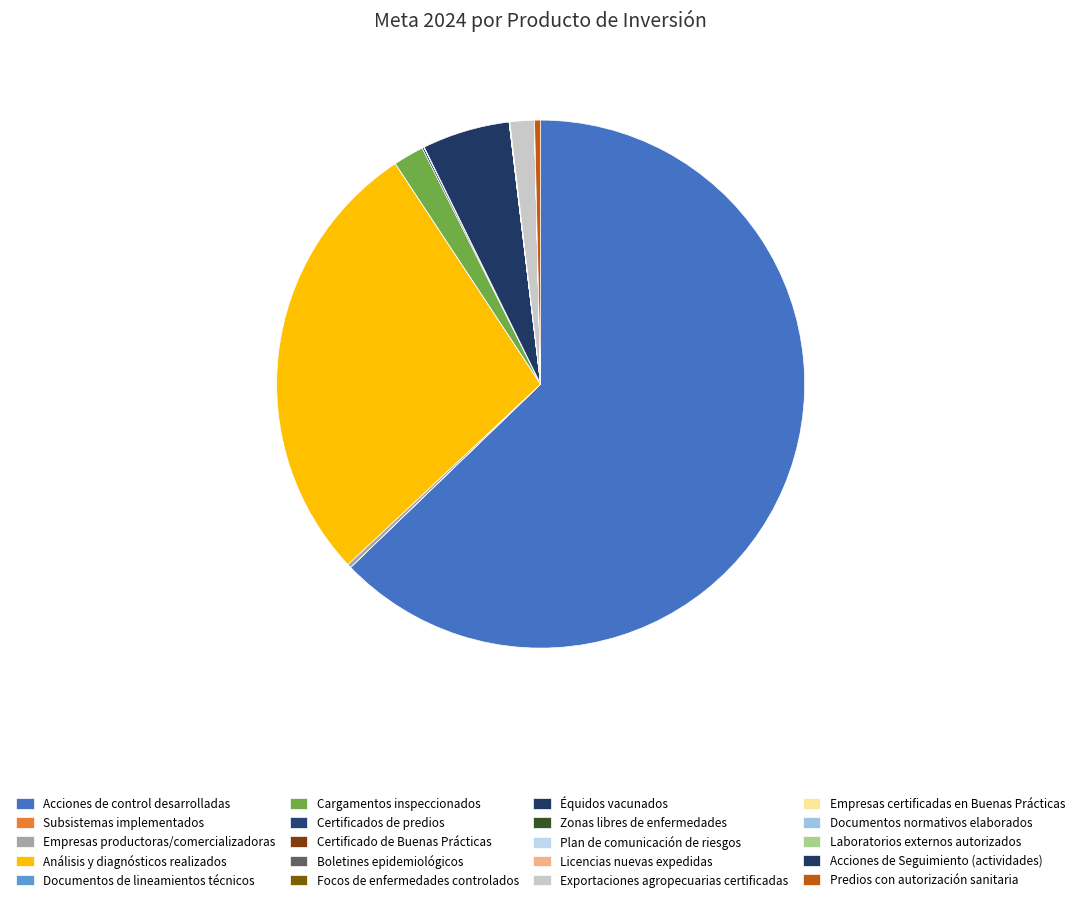

Which slice is the smallest?

Plan de comunicación de riesgos